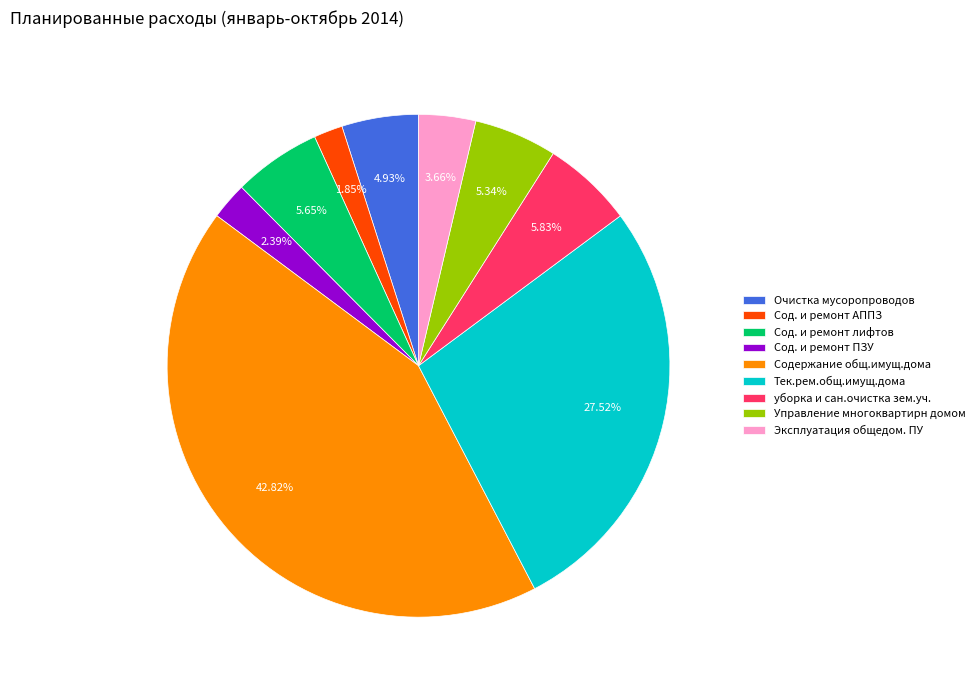

Combined, do Эксплуатация общедом. ПУ and Управление многоквартирн домом account for over 50%?

No